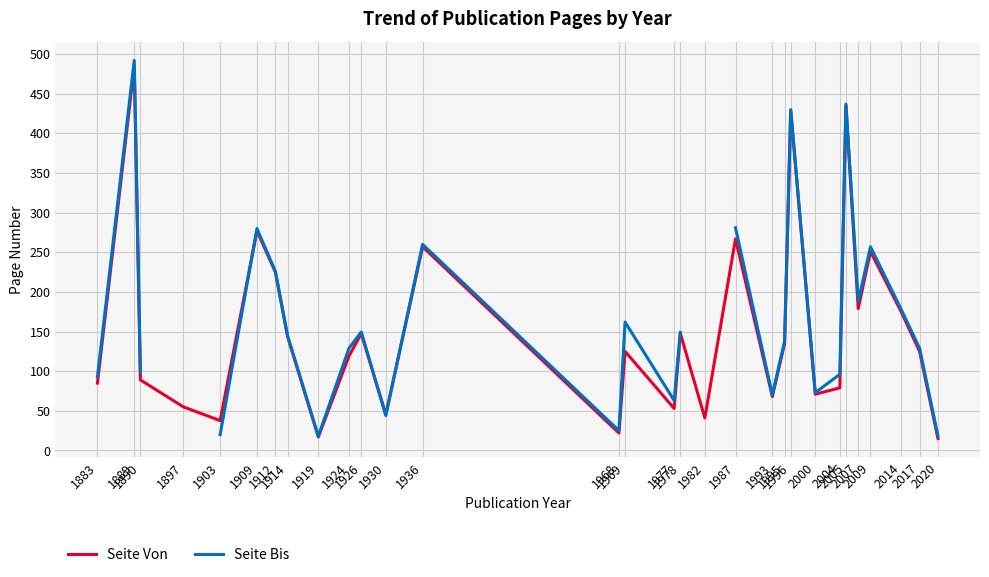

Which series has the largest range (max minus min)?

Seite Bis